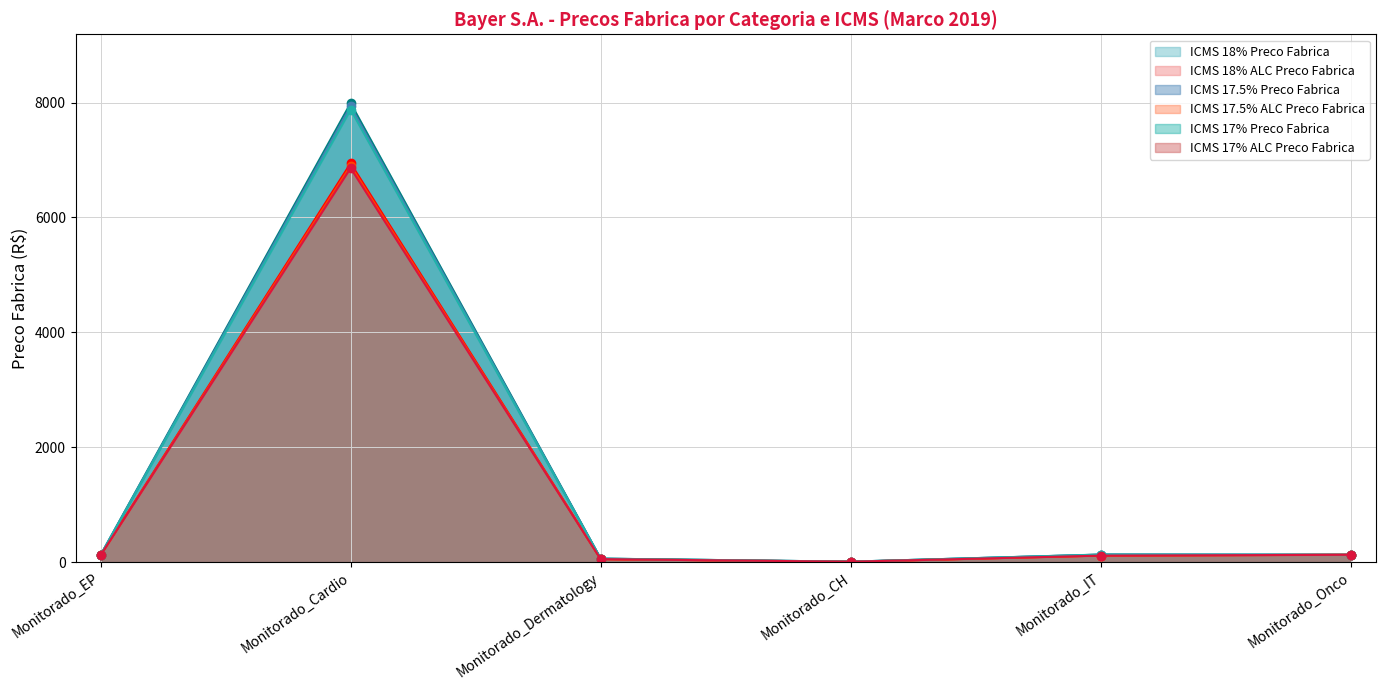

What is the label of the 2nd point from the left?

Monitorado_Cardio